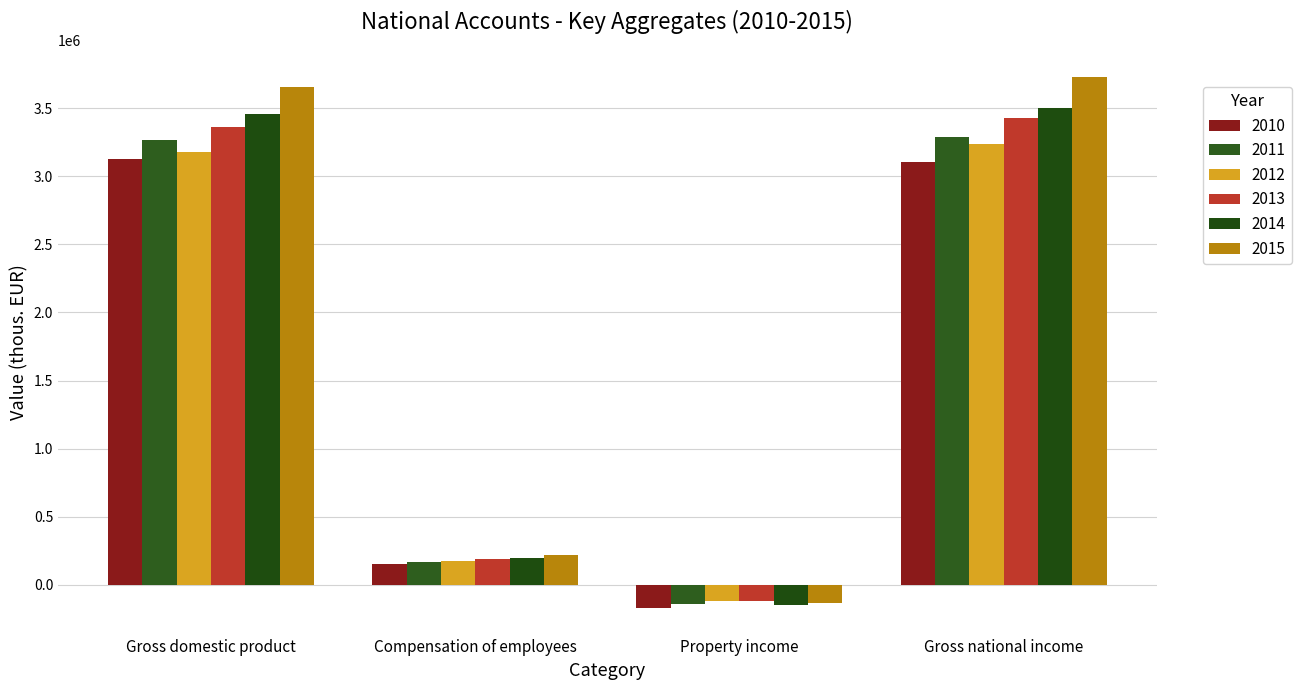

Rank the series at Compensation of employees from highest to lowest value.

2015, 2014, 2013, 2012, 2011, 2010